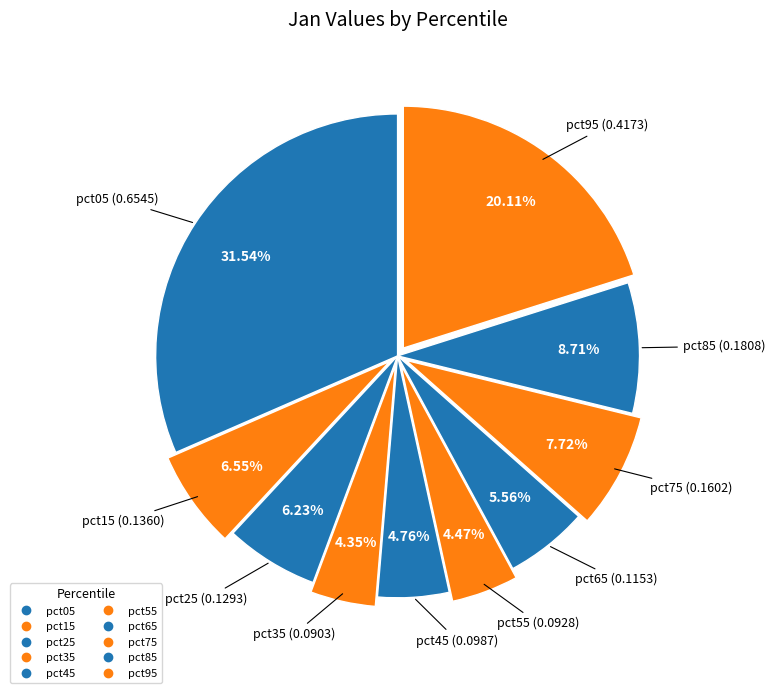

The pct75 slice represents 8% of the pie. True or false?

True